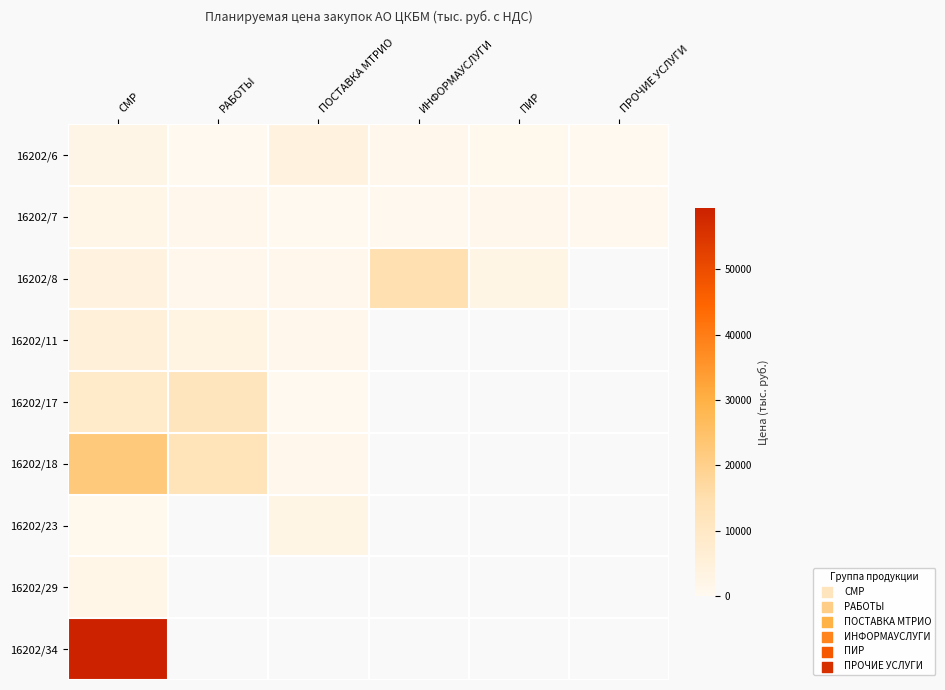

Which series has the largest total across all categories?

16202/34